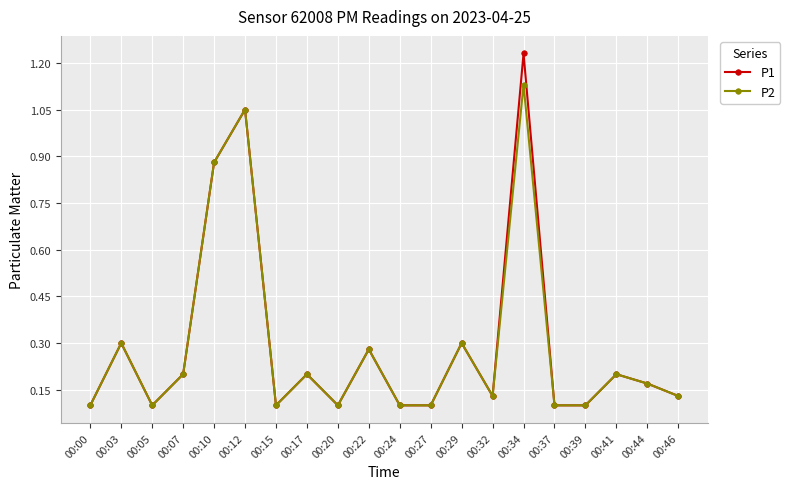

The value of P1 at 00:44 is 0.2. True or false?

True